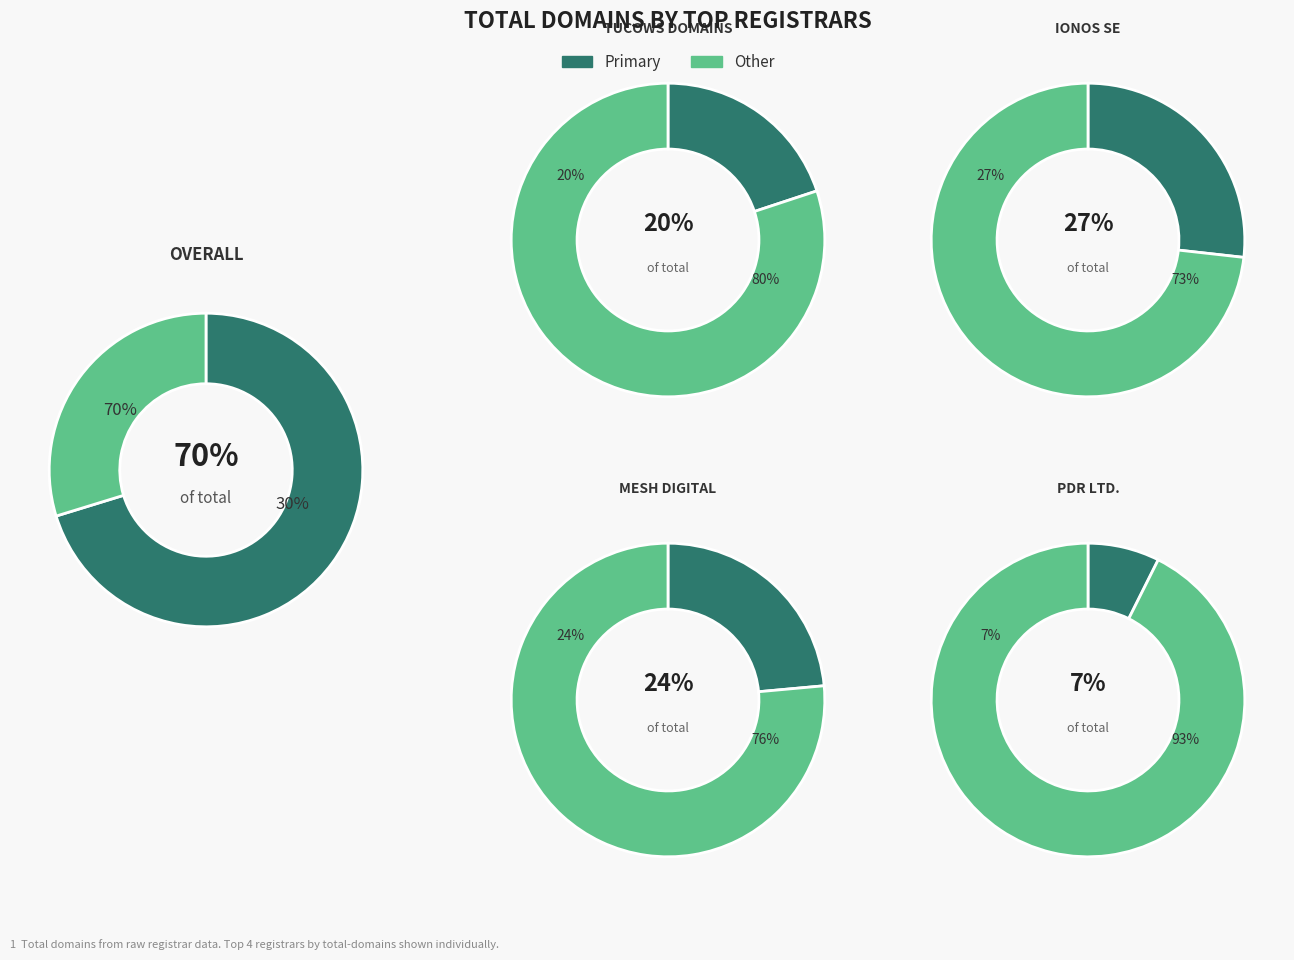

Is it true that PDR Ltd. d/b/a PublicDomainRegistry.com is 1% of the pie?

False